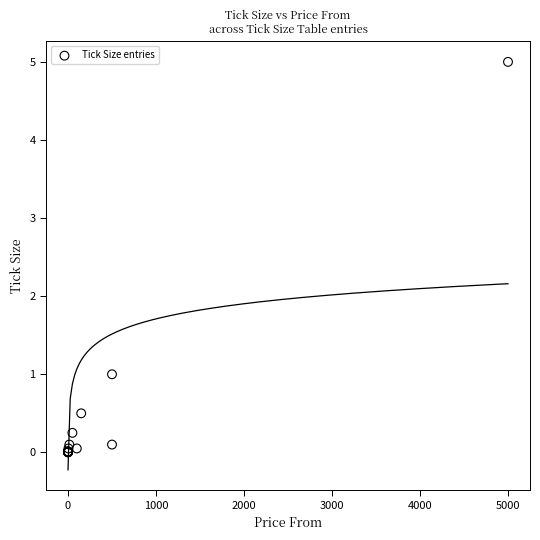

What Y value in the scatter plot is closest to 2?

1.0